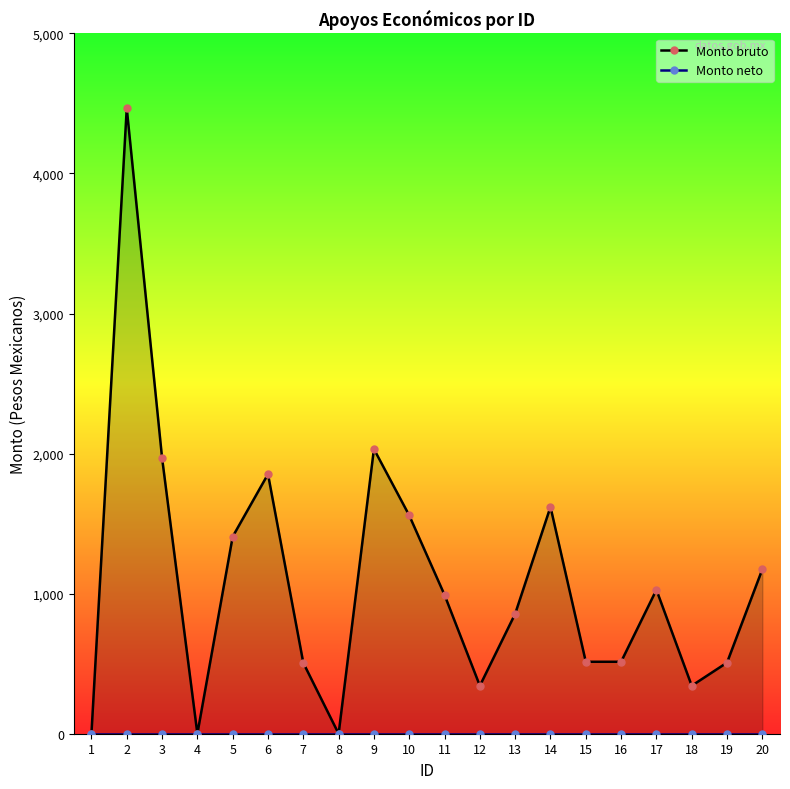

At which category is the sum across all series the highest?

2